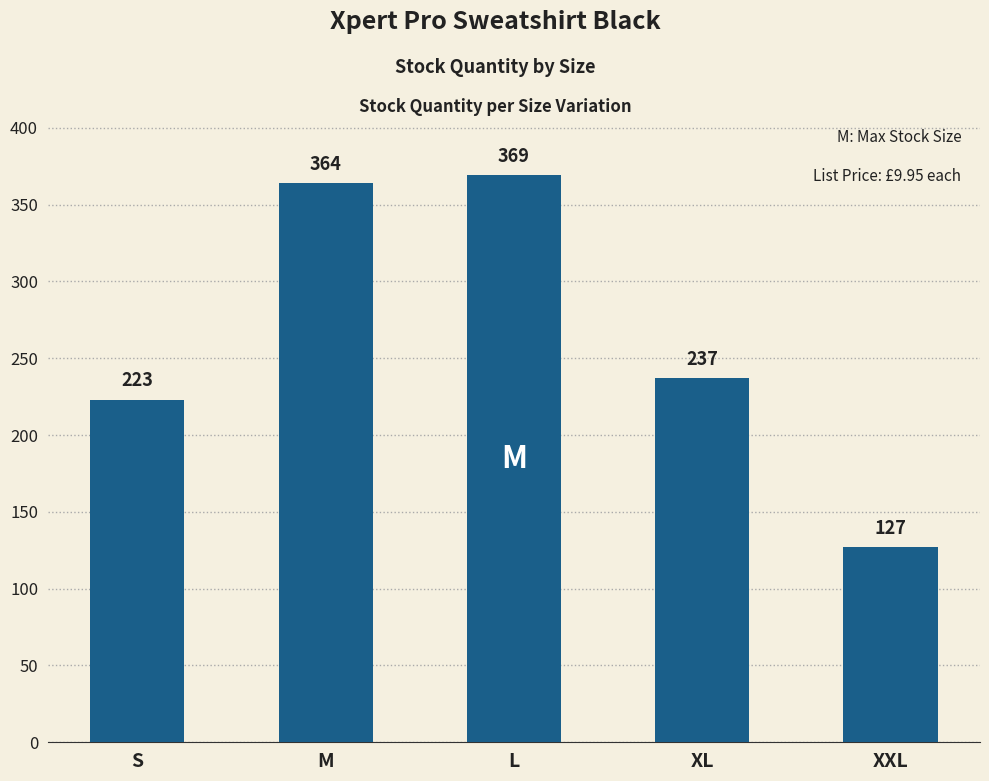

What is the minimum value shown in the chart?

127